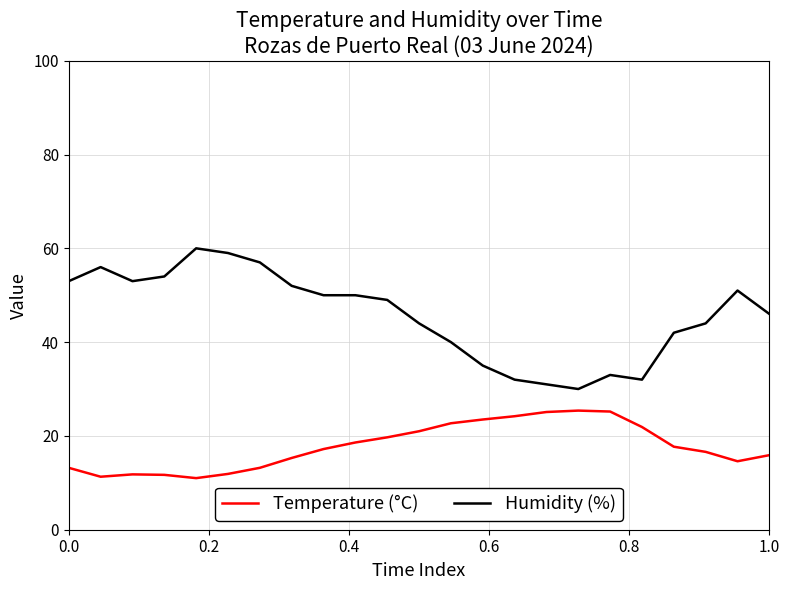

What is the smallest value displayed?

11.0